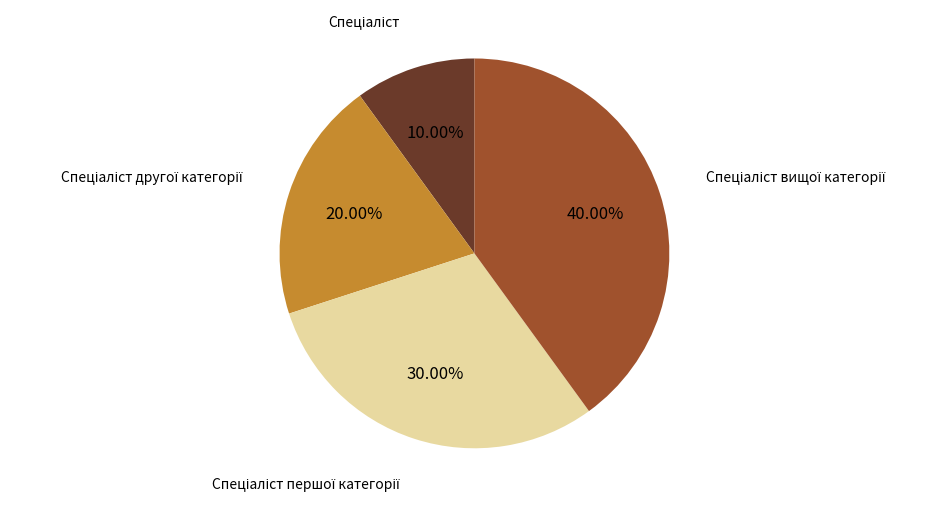

Does any single category account for the majority?

No